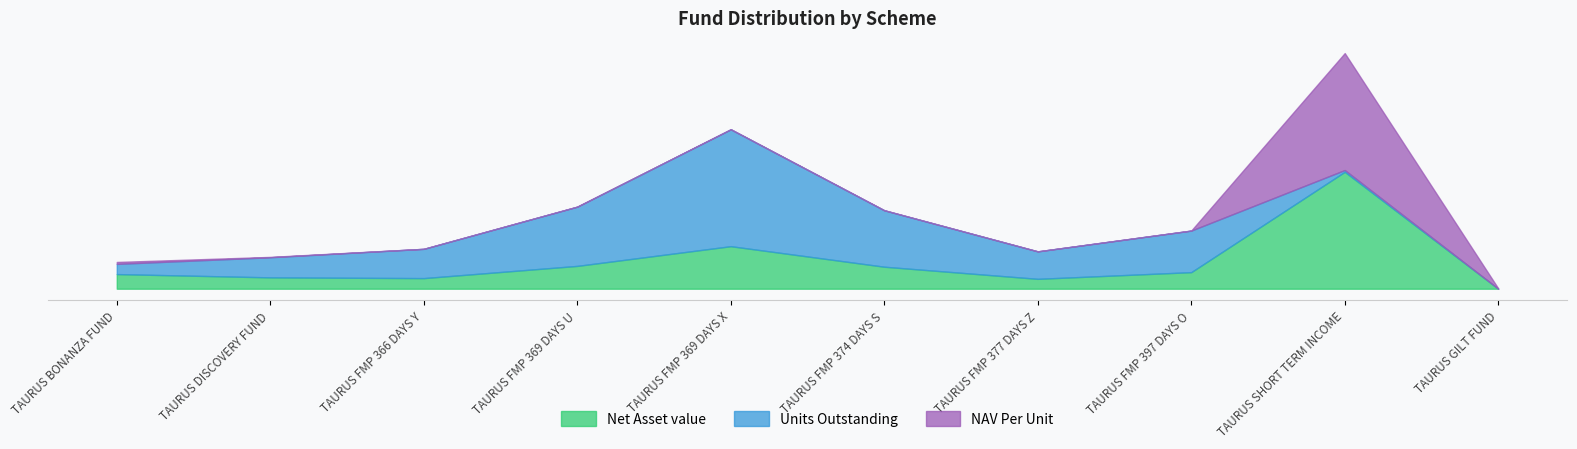

True or false: Net Asset value and NAV Per Unit cross at least once.

False